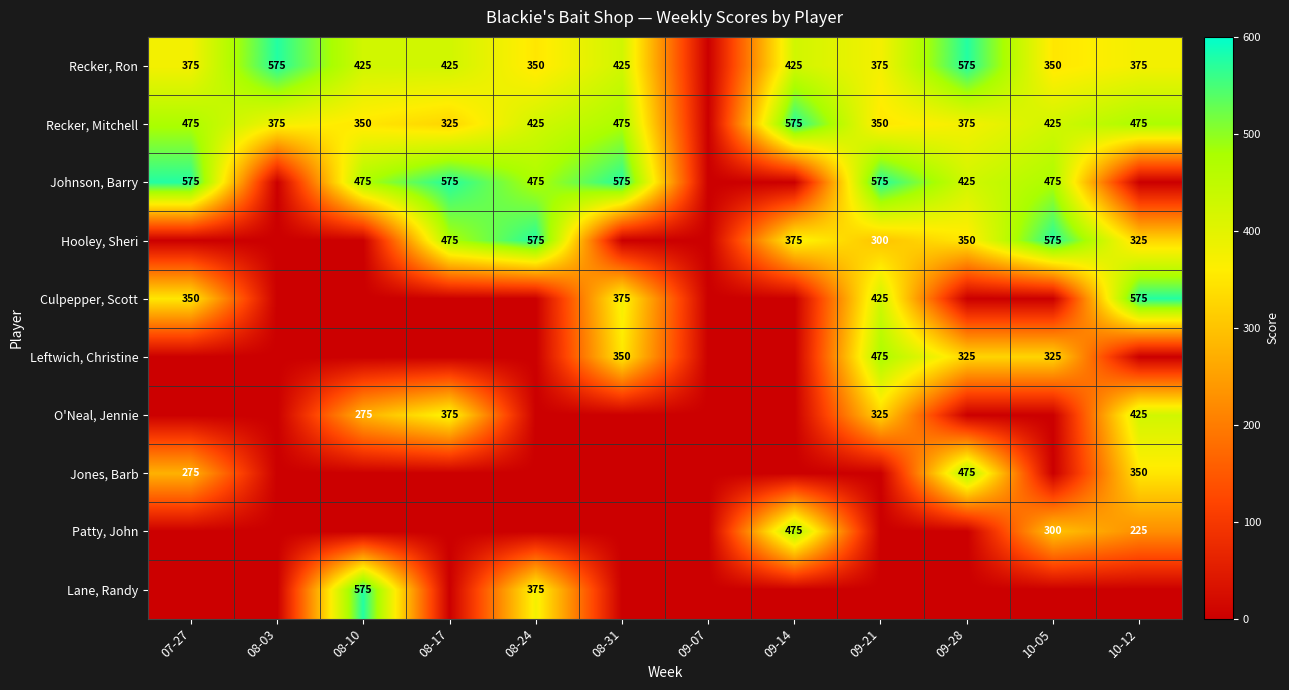

Is it true that Patty, John equals 475 at 09-14?

True